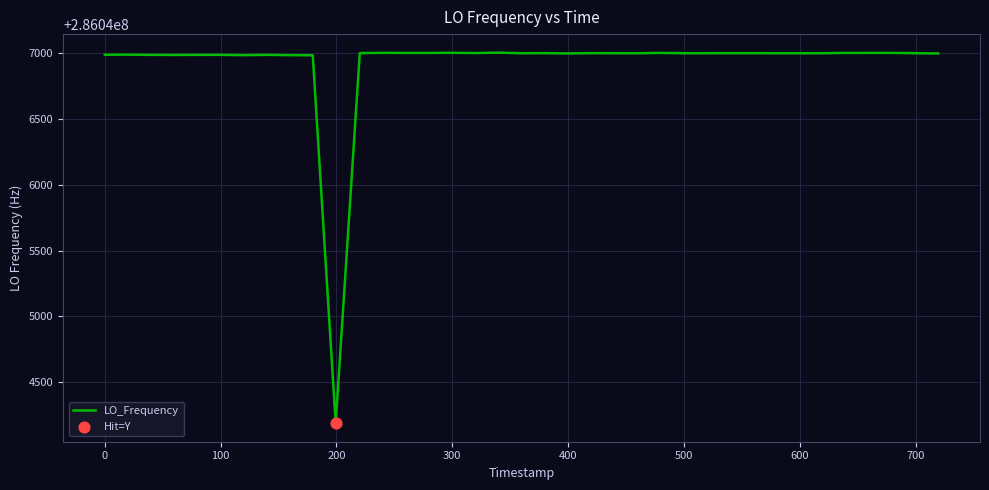

What is the difference between the maximum and minimum values?

2811.1